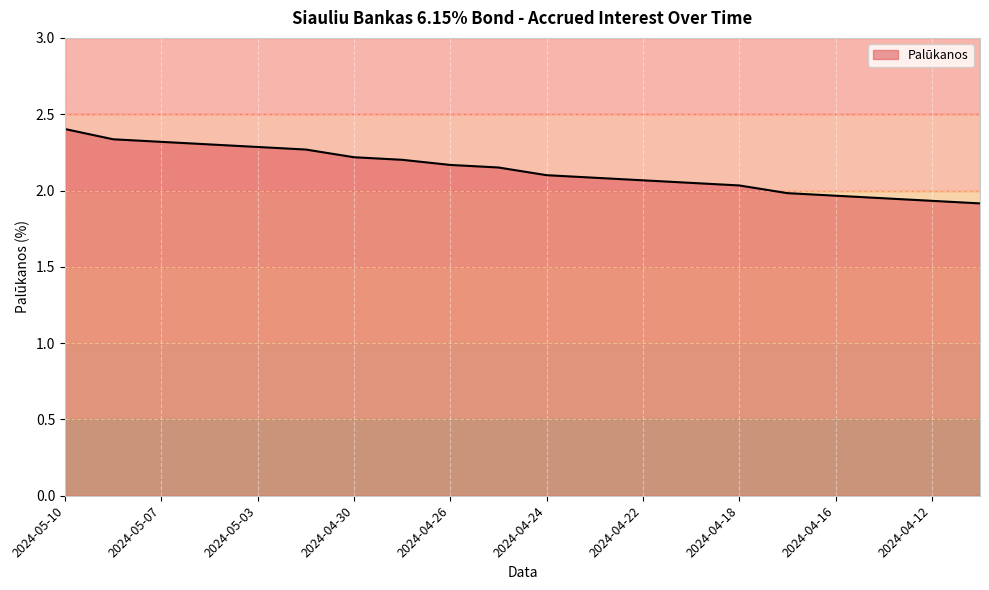

At which category does the chart reach its peak across all series?

2024-05-10